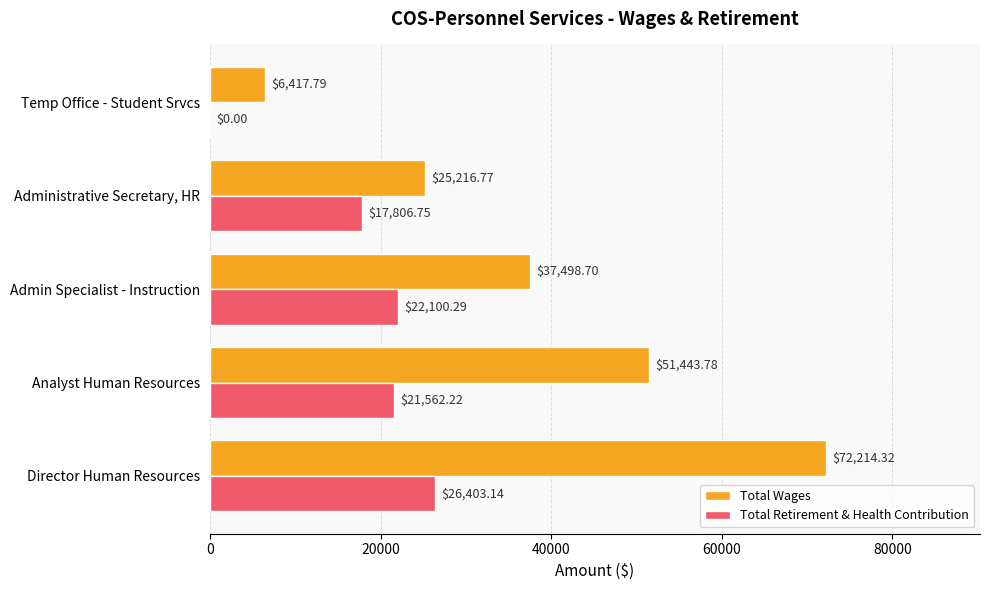

At which category is the sum across all series the highest?

Director Human Resources